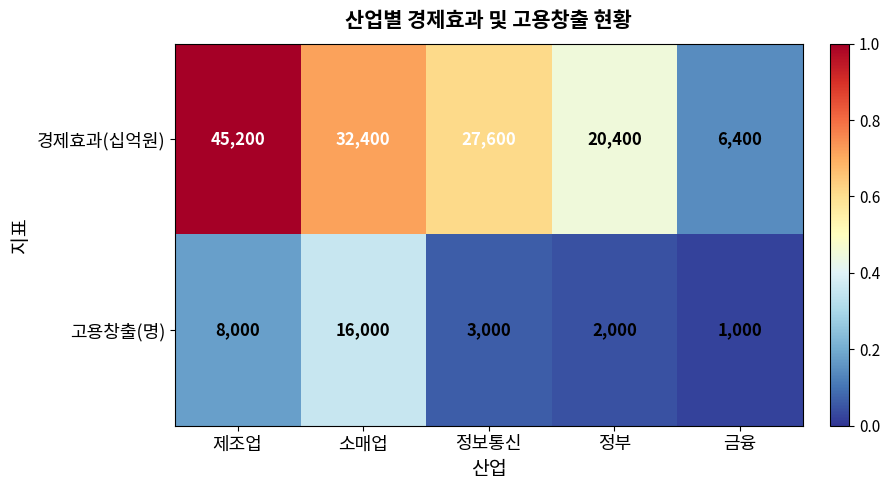

What is the average value of the 경제효과(십억원) series?

26400